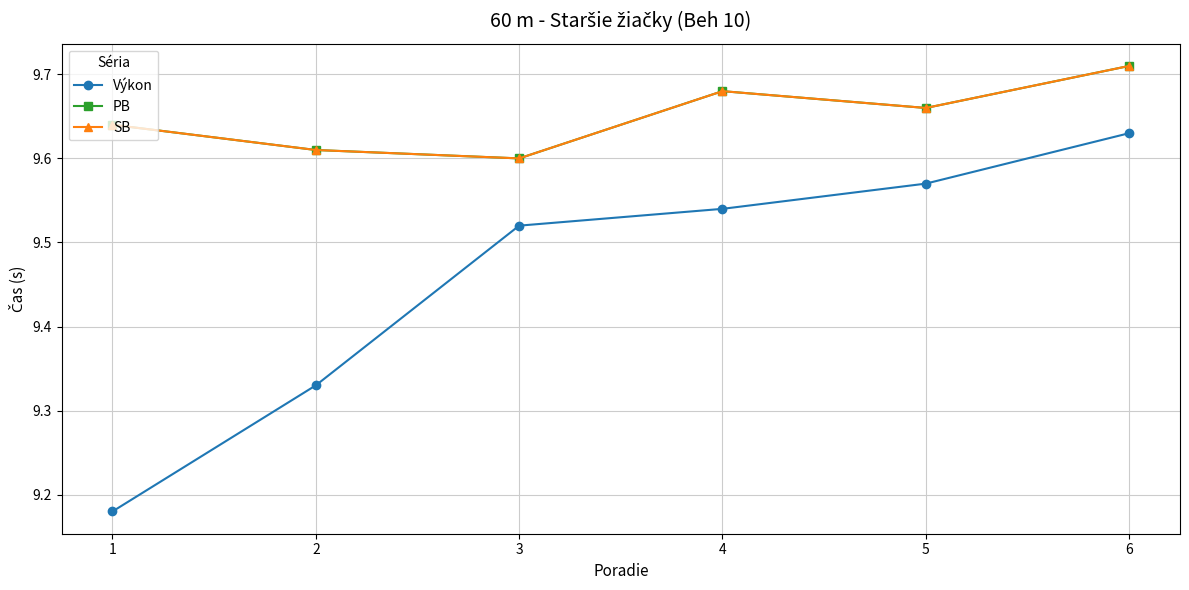

Is it true that PB equals 2.8 at 6?

False